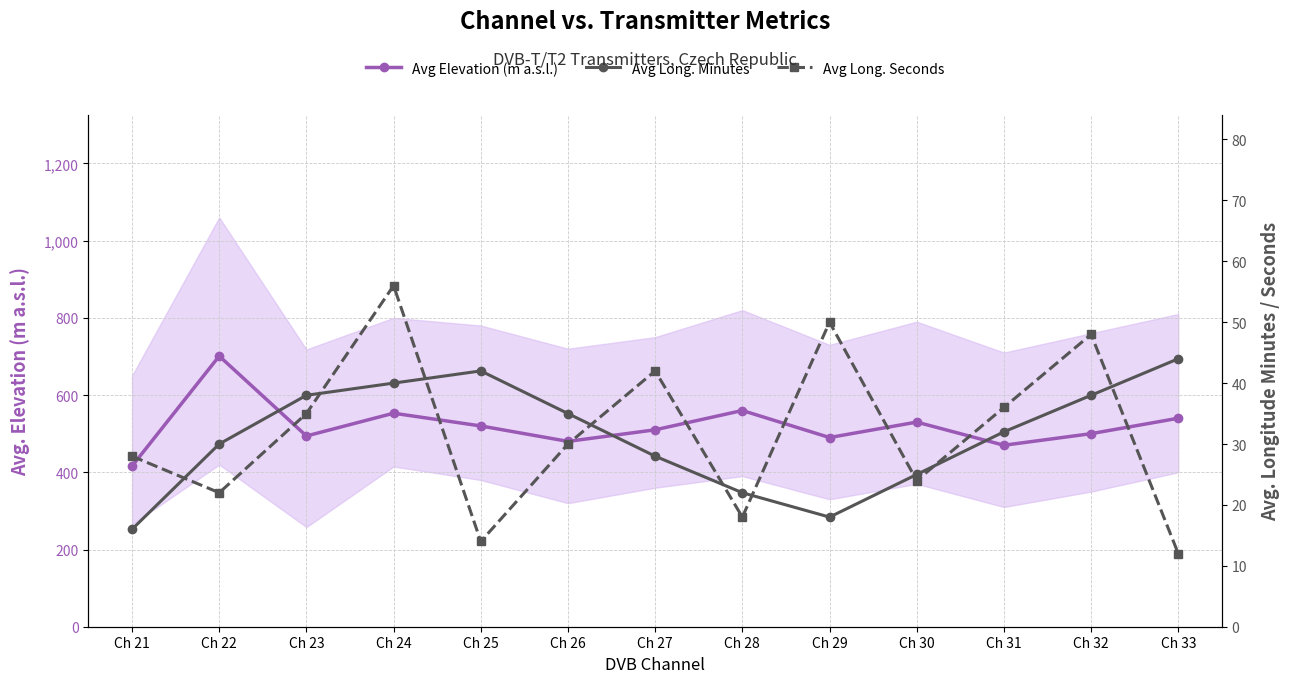

At which label does Avg Elevation (m a.s.l.) first exceed 510?

Ch 22